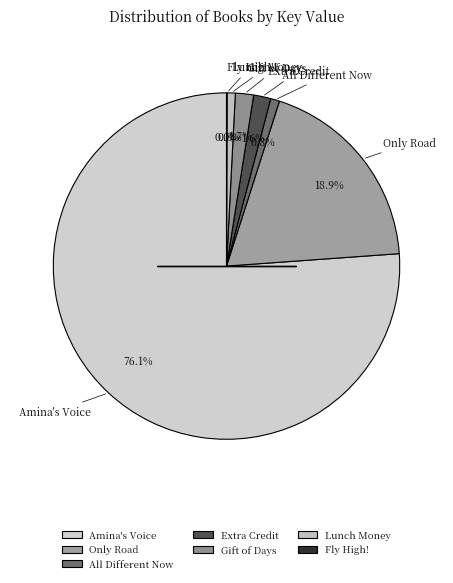

To the nearest percent, what is the difference between the largest and smallest slice percentages?

76%